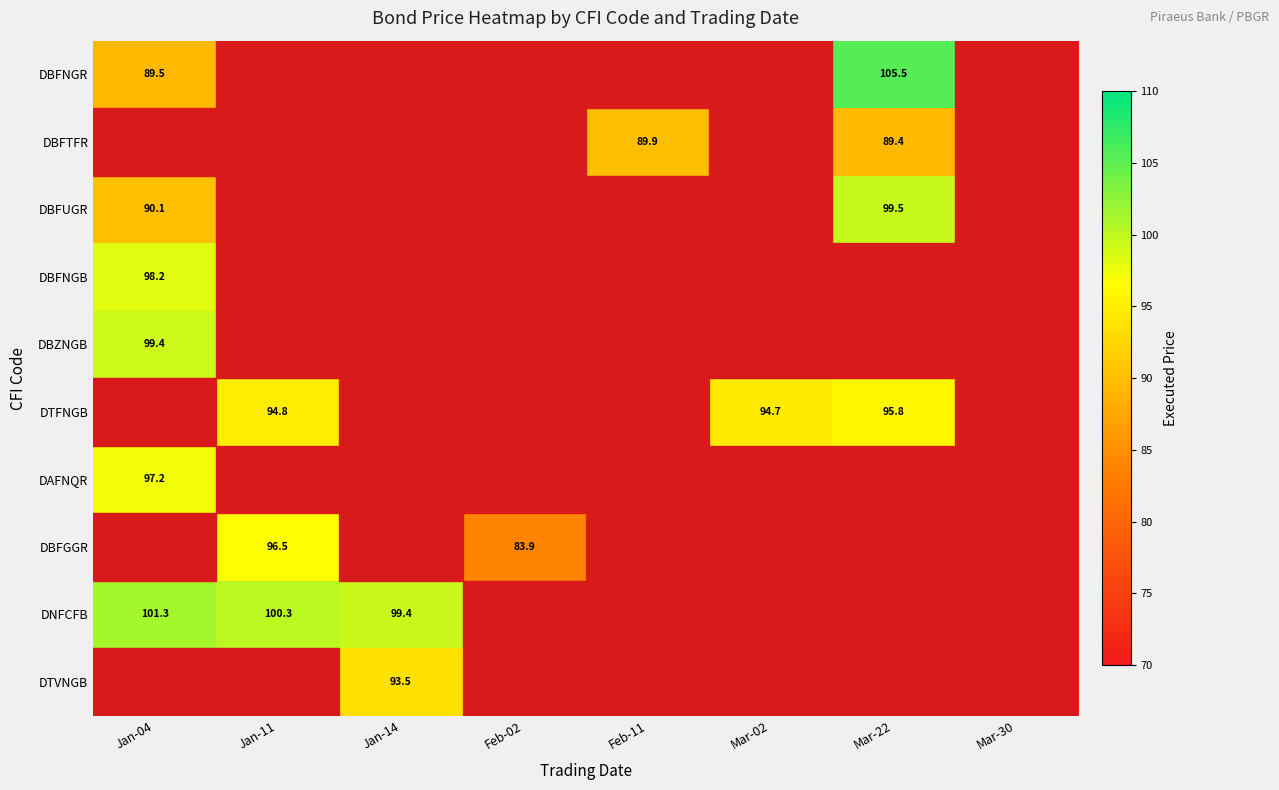

How many values in DTFNGB are above zero?

3